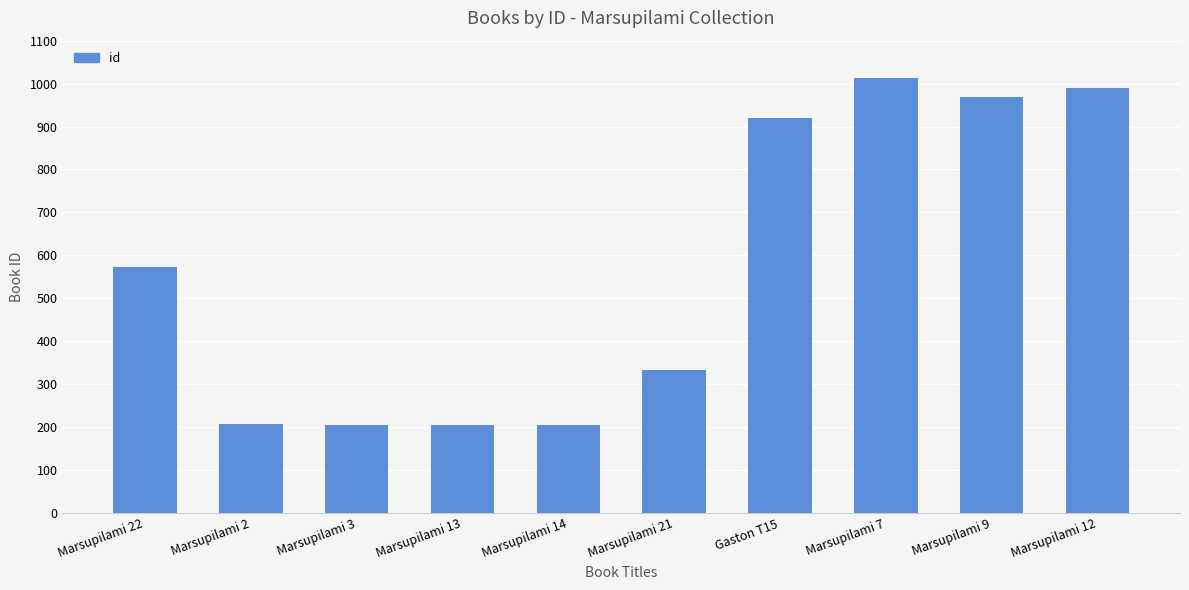

How many distinct data groups are displayed?

1